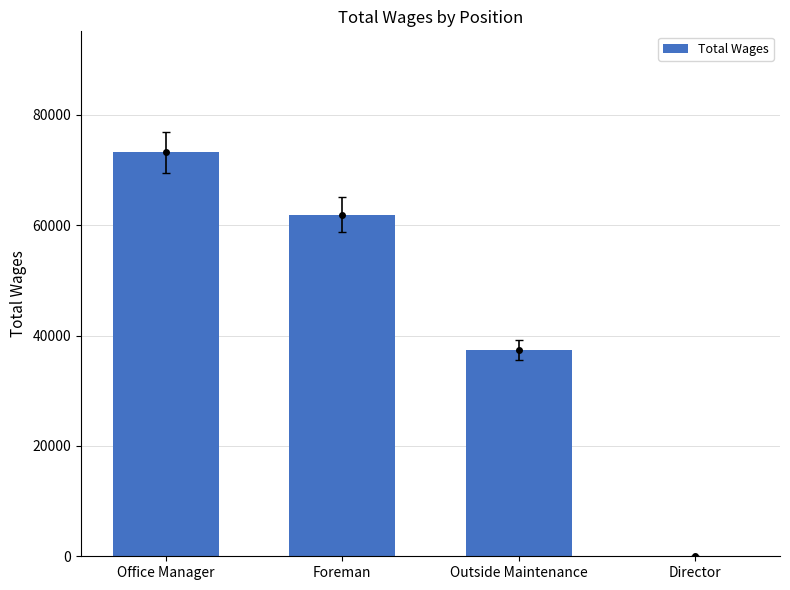

What is the difference between the values at Office Manager and Foreman?

11250